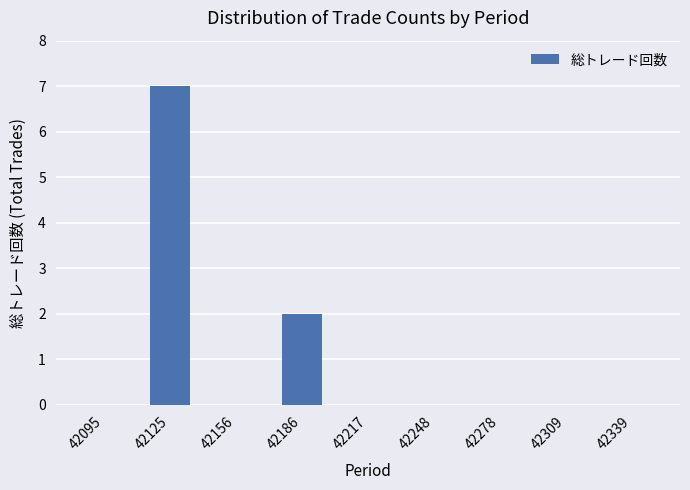

What is the greatest value displayed?

7